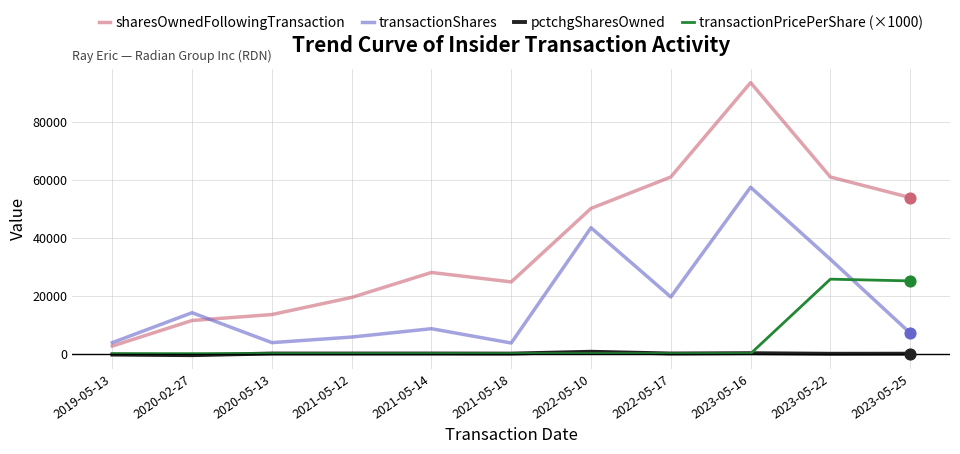

Which series has the widest spread of values?

sharesOwnedFollowingTransaction